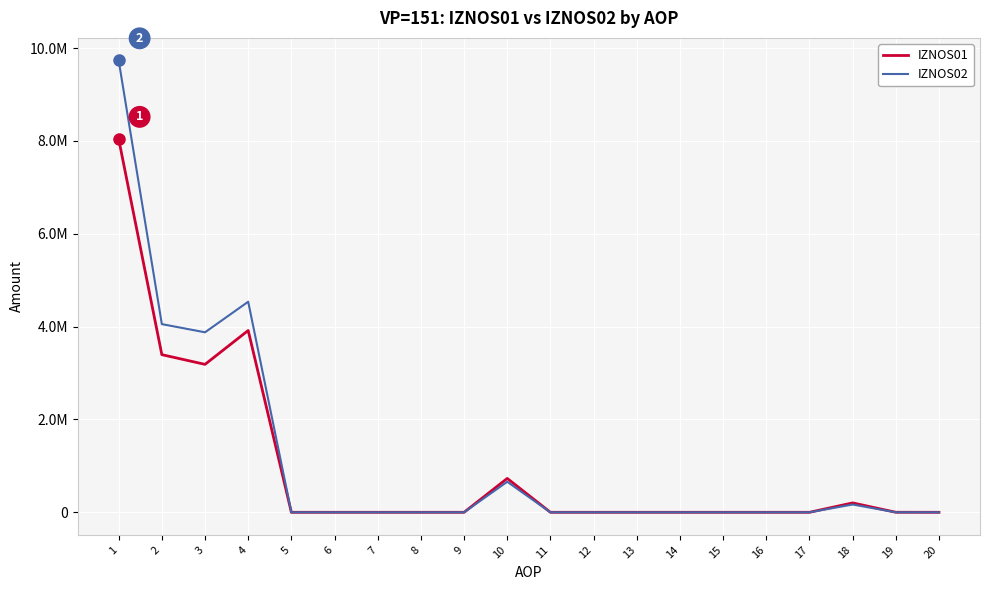

List the series in order of their overall mean, lowest first.

IZNOS01, IZNOS02